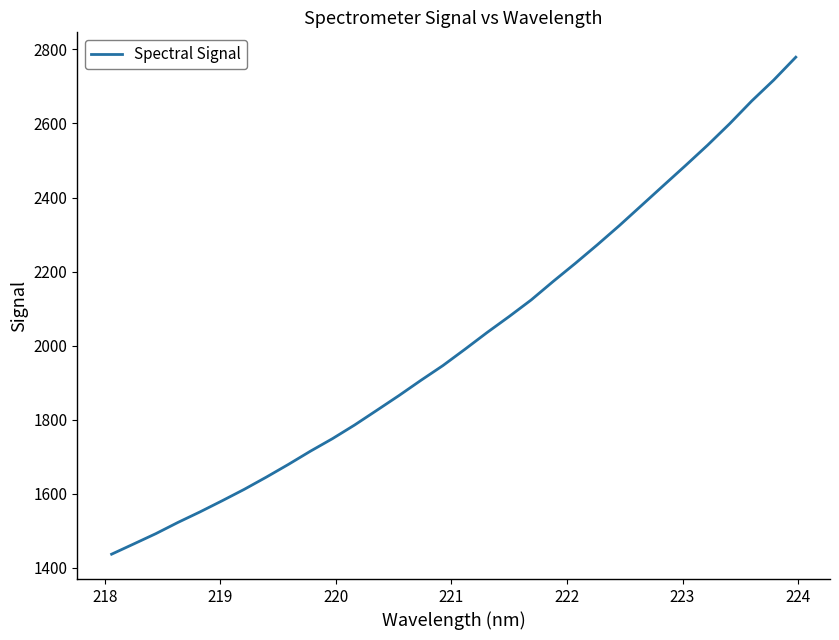

What is the difference between the maximum and minimum values?

1342.1